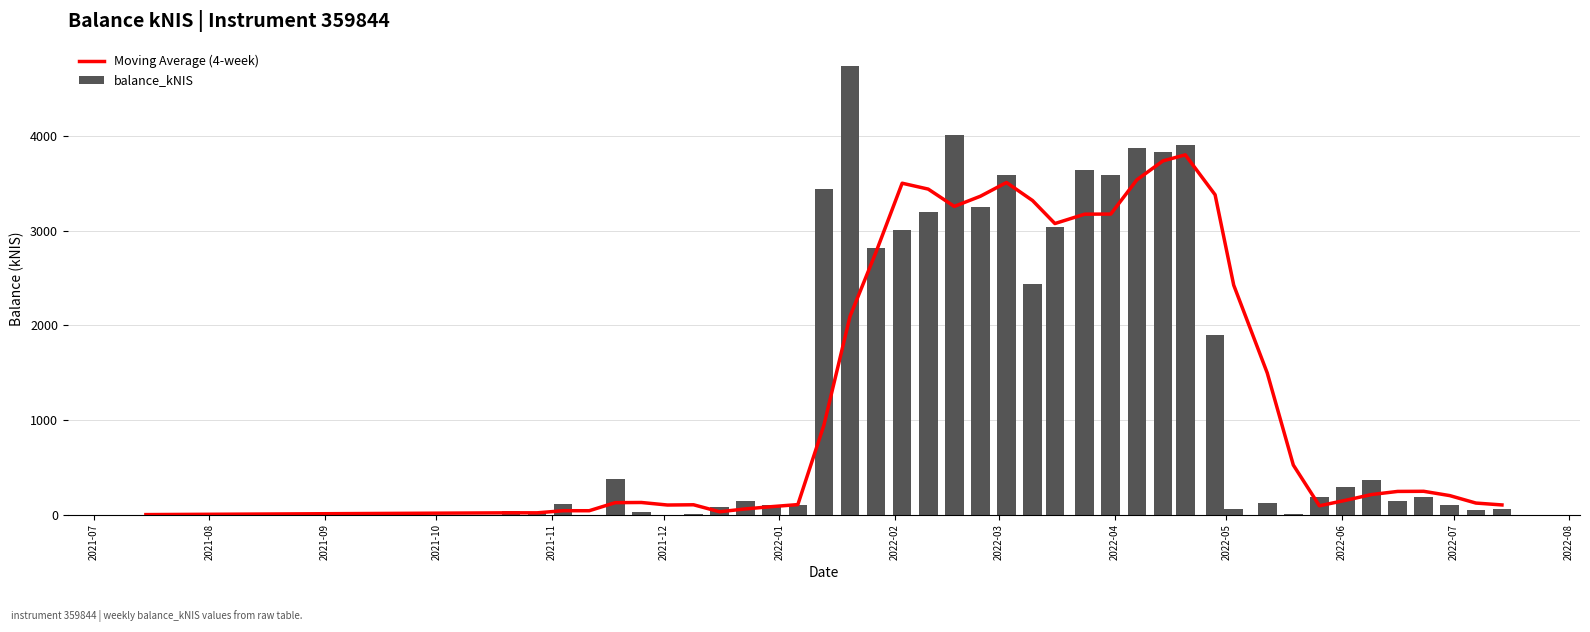

Reading right to left, extract all data points from this chart.

Moving Average (4-week): 102.1	122.0	200.7	246.3	244.9	211.9	150.9	93.4	523.8	1496.8	2425.2	3380.6	3802.5	3738.6	3538.4	3176.7	3175.5	3076.5	3319.6	3510.3	3364.9	3257.6	3440.4	3502.7	2775.9	2094.5	946.0	105.8	84.2	60.3	30.0	103.9	101.2	128.0	126.2	41.0	41.0	18.7	18.9	0.0
balance_kNIS: 63.1	53.4	105.4	186.4	142.8	368.1	287.9	181.1	10.8	123.8	57.7	1902.8	3902.8	3837.5	3879.2	3590.3	3647.2	3036.8	2432.2	3585.7	3251.1	4009.2	3195.0	3004.3	2821.7	4740.6	3444.3	96.9	96.3	146.7	83.1	10.5	0.8	25.6	378.6	0.0	107.8	18.3	37.8	0.0